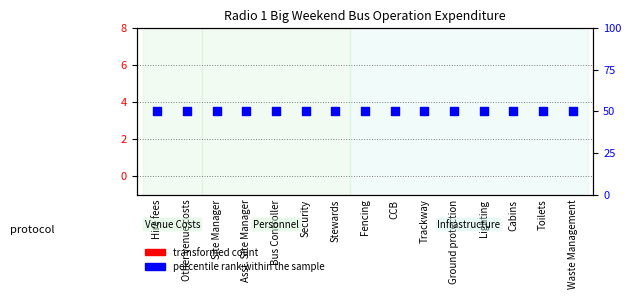

What is the total value across all series at Site Manager?

50